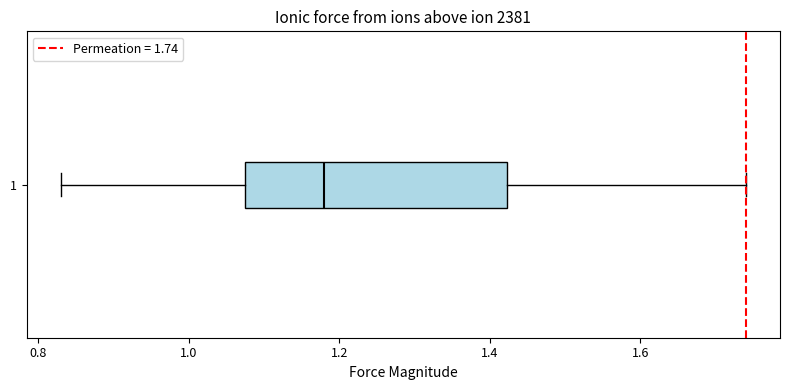

Transcribe this box plot: give where the median line is, the range the box spans, and where the two whiskers end, as read against the x-axis. The values are not printed on the chart, so give them approximately, as read against the axis.

median 1.18, box 1.08 to 1.42, whiskers 0.84 to 1.74